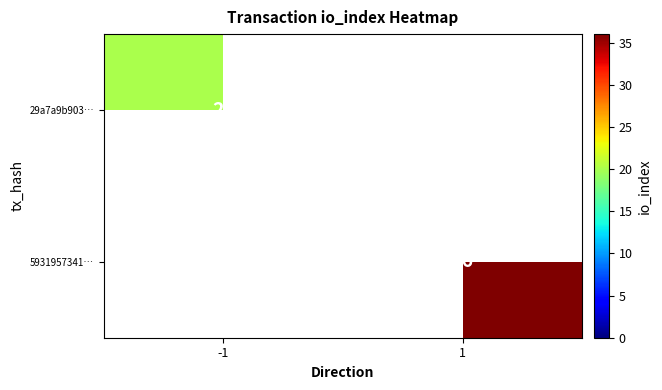

True or false: 29a7a9b903… has a value of 26.1 at -1.

False